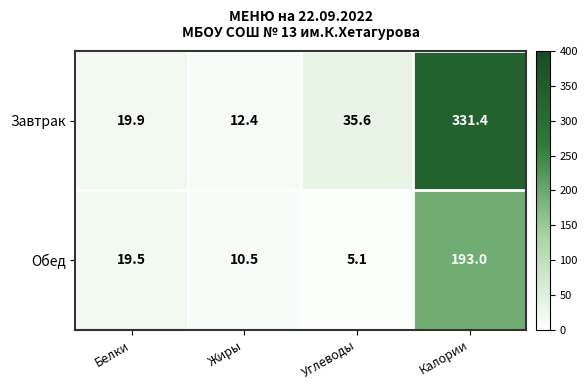

What is the difference between the second highest and second lowest values in the Завтрак series?

15.7